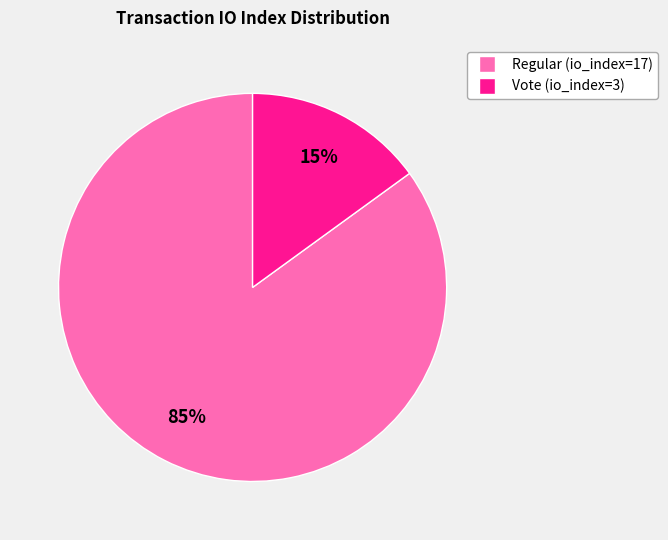

How many segments does this pie chart have?

2